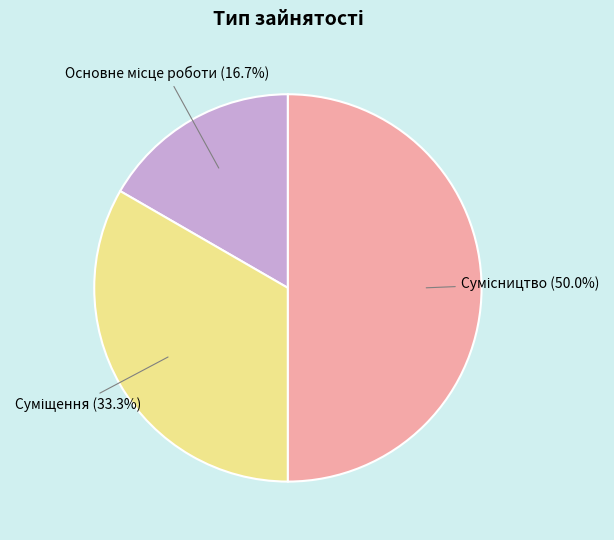

To the nearest percent, what portion does Суміщення represent?

33%